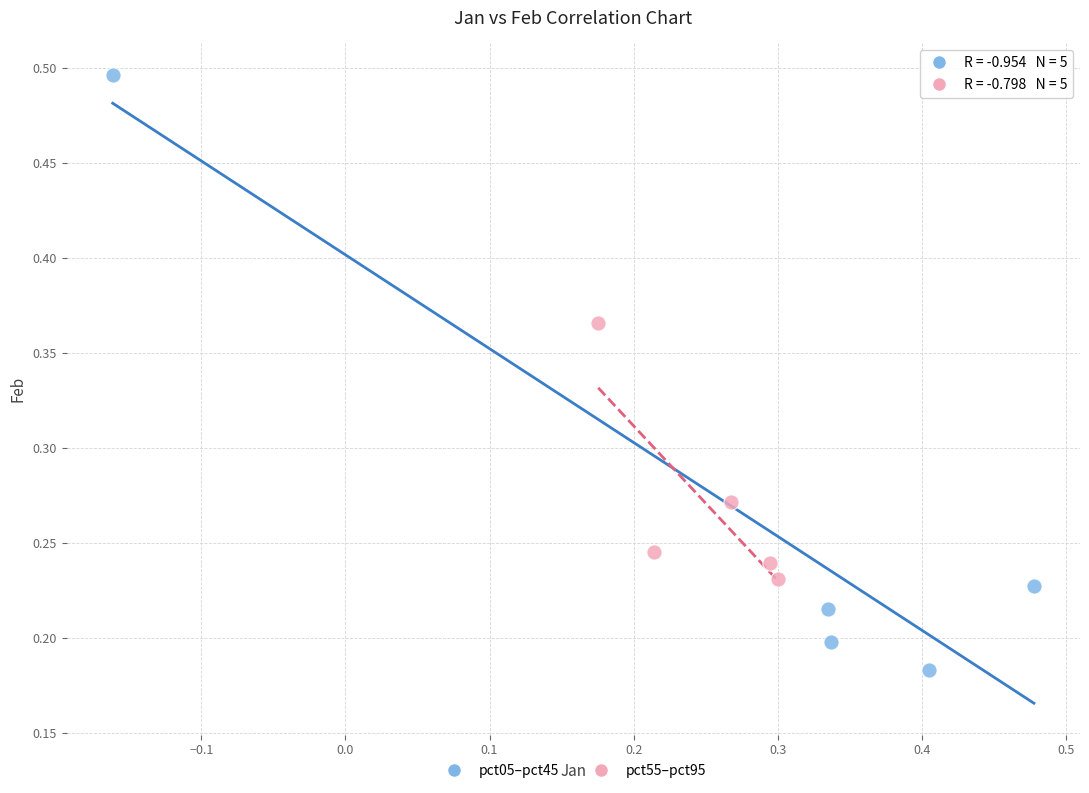

Which series contains the lowest Y value?

pct05–pct45